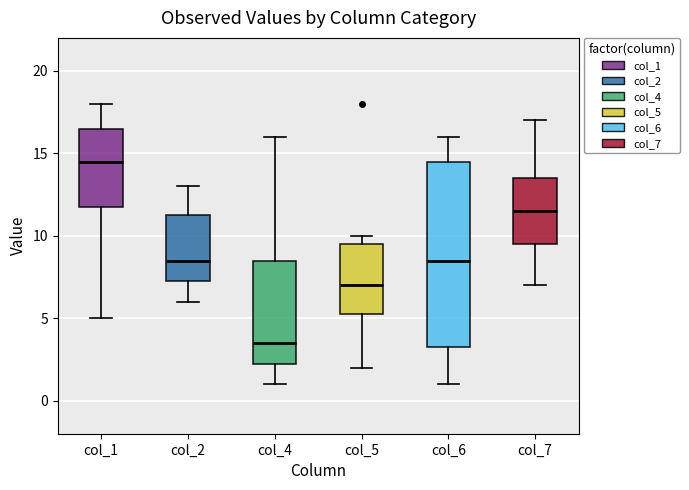

Reading left to right, read every box against the y-axis: the position of its median line, the range the box covers, and the ends of its whiskers. The values are not printed on the chart, so give them approximately, as read against the axis.

col_1: median 14.5, box 12.0 to 16.5, whiskers 5.0 to 18.0
col_2: median 8.5, box 7.5 to 11.5, whiskers 6.0 to 13.0
col_4: median 3.5, box 2.5 to 8.5, whiskers 1.0 to 16.0
col_5: median 7.0, box 5.5 to 9.5, whiskers 2.0 to 10.0
col_6: median 8.5, box 3.5 to 14.5, whiskers 1.0 to 16.0
col_7: median 11.5, box 9.5 to 13.5, whiskers 7.0 to 17.0